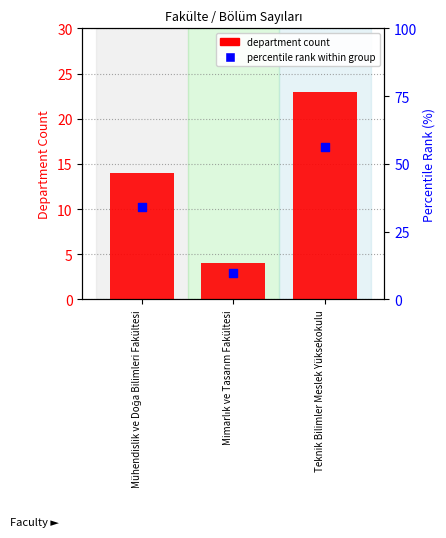

Is the value of percentile rank within group at Teknik Bilimler Meslek Yüksekokulu greater than the value of department count at Mühendislik ve Doğa Bilimleri Fakültesi?

Yes